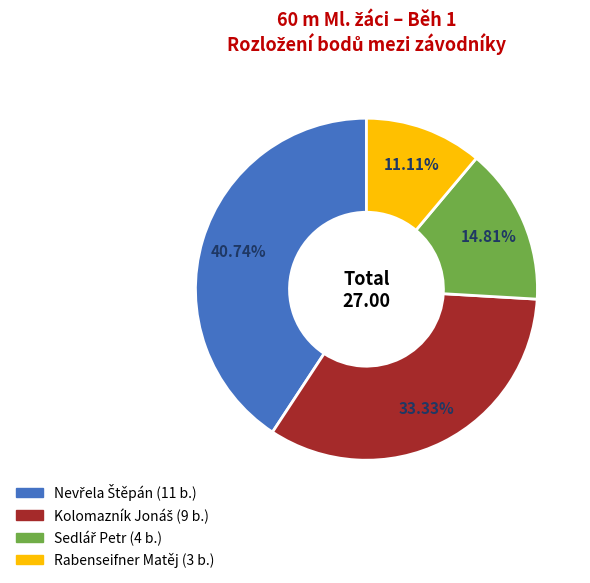

Does any single category account for the majority?

No